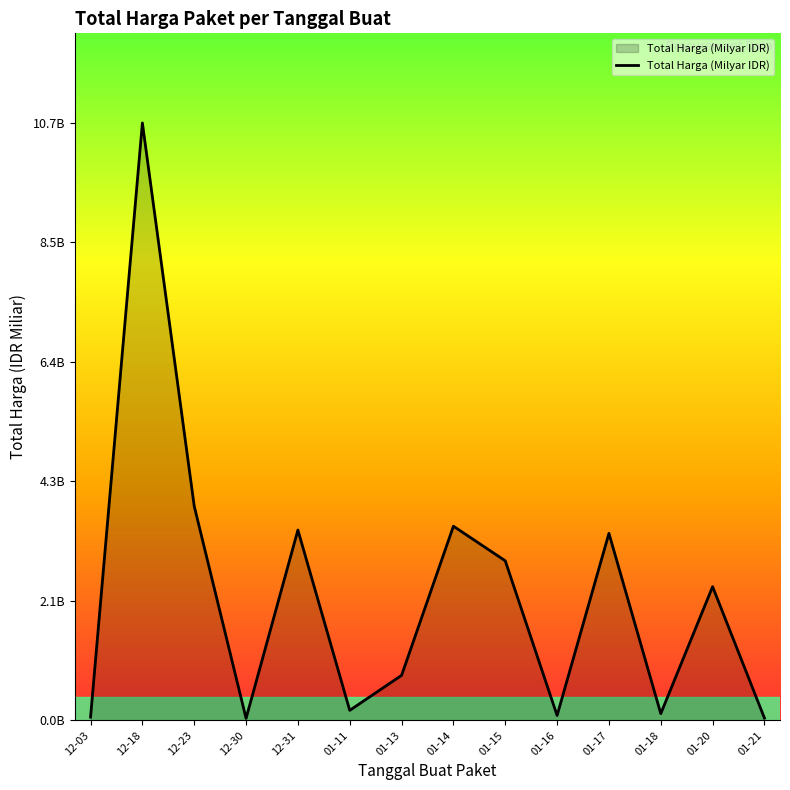

Is this an area chart (filled region under the line)?

Yes